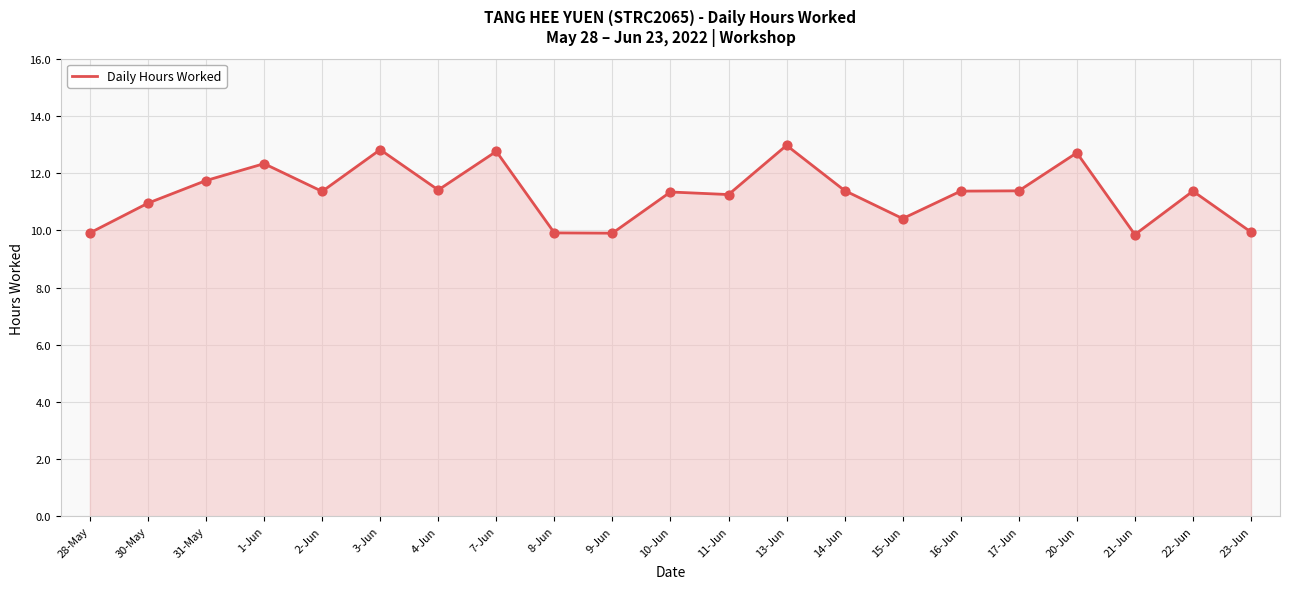

Between 21-Jun and 10-Jun, which is larger?

10-Jun